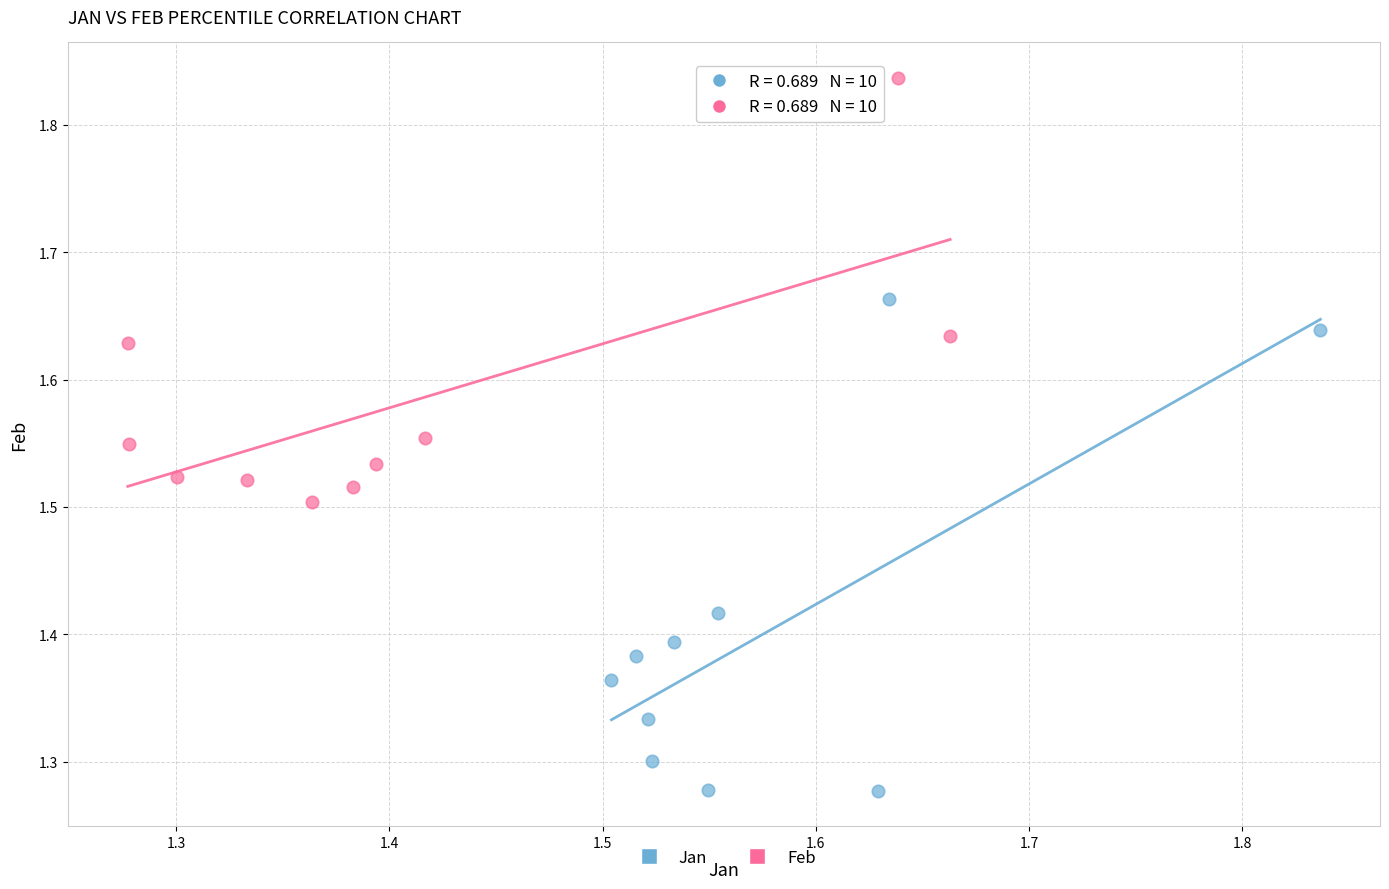

Which series has the widest spread of Y values?

Jan